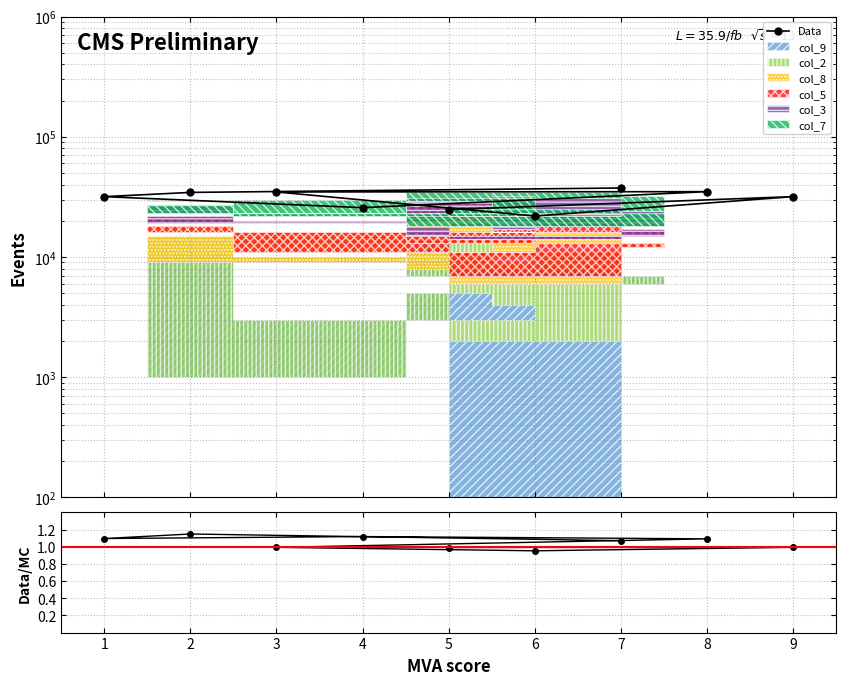

What is the value of the Data/MC point at the 8th from the left?

1.1